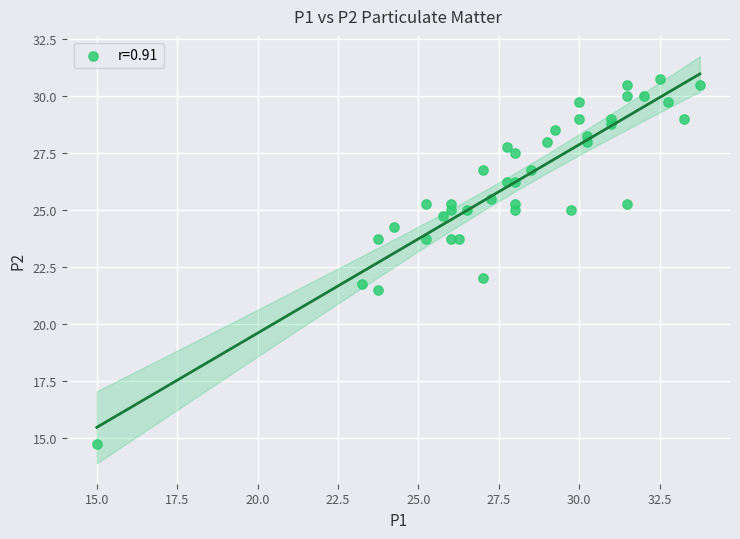

What is the range of Y values (max minus min)?

16.0